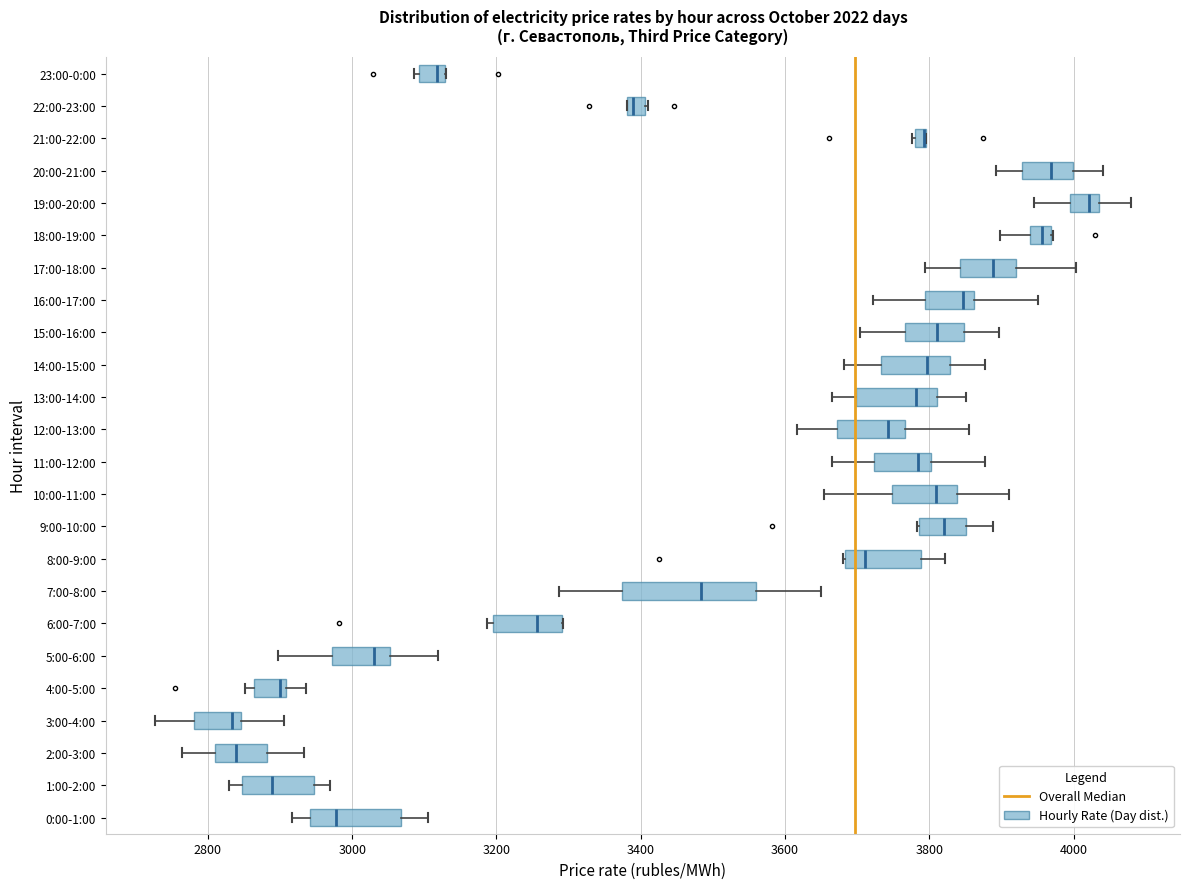

Where is the left edge of the box for 11:00-12:00 on the x-axis? The values are not printed on the chart, so give them approximately, as read against the axis.

3720